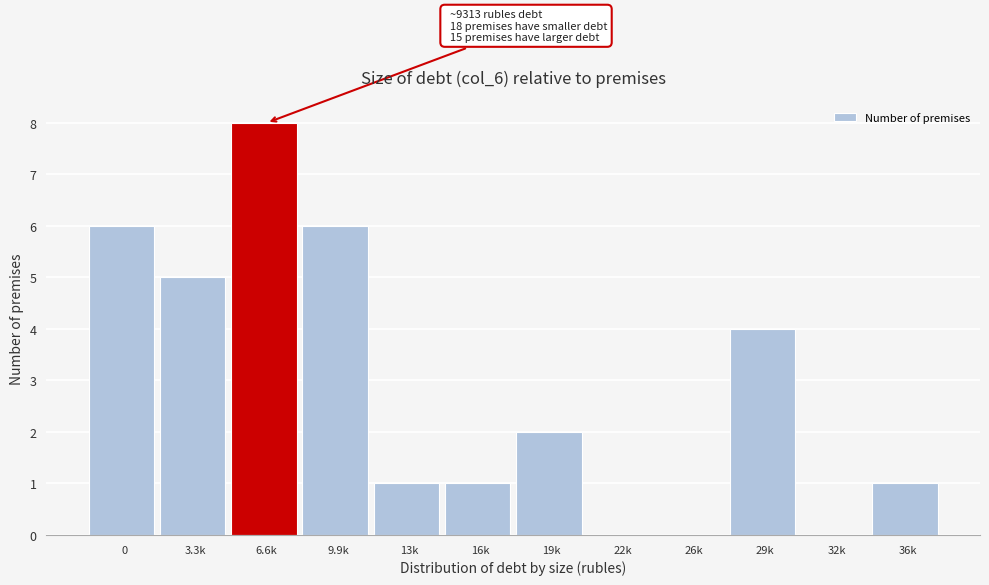

Reading left to right, extract all data points from this chart.

0=6	3.3k=5	6.6k=8	9.9k=6	13k=1	16k=1	19k=2	22k=0	26k=0	29k=4	32k=0	36k=1